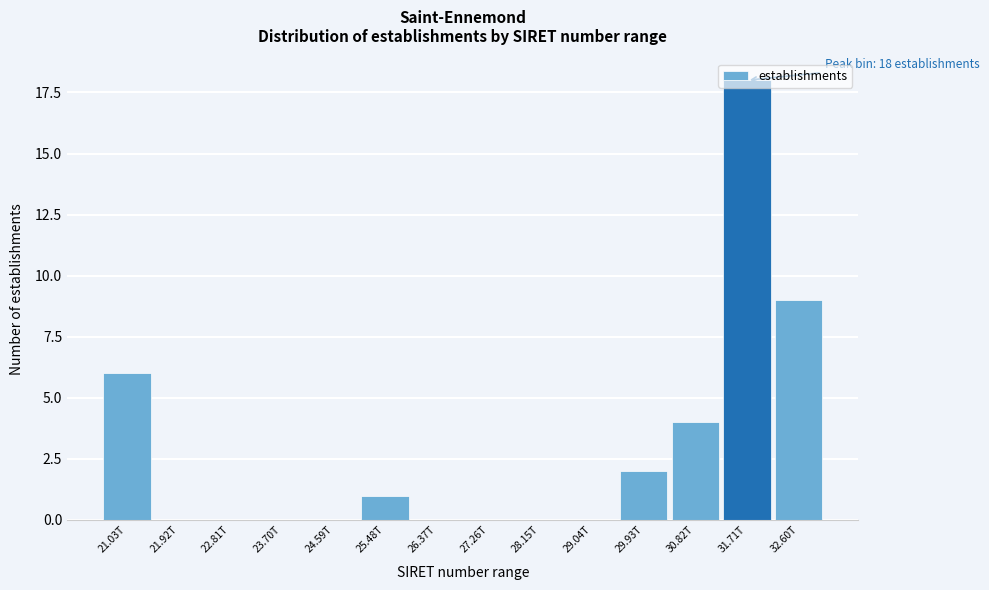

What is the greatest value displayed?

18